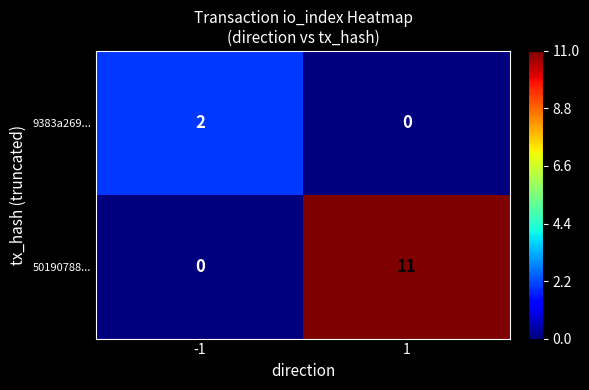

Rank the series by their average value, from highest to lowest.

50190788..., 9383a269...